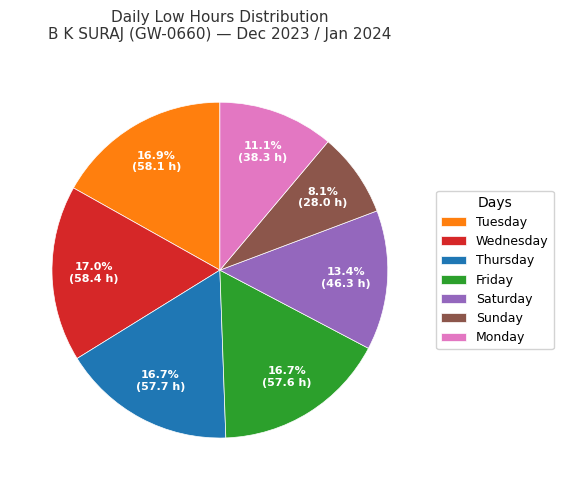

How many segments does this pie chart have?

7